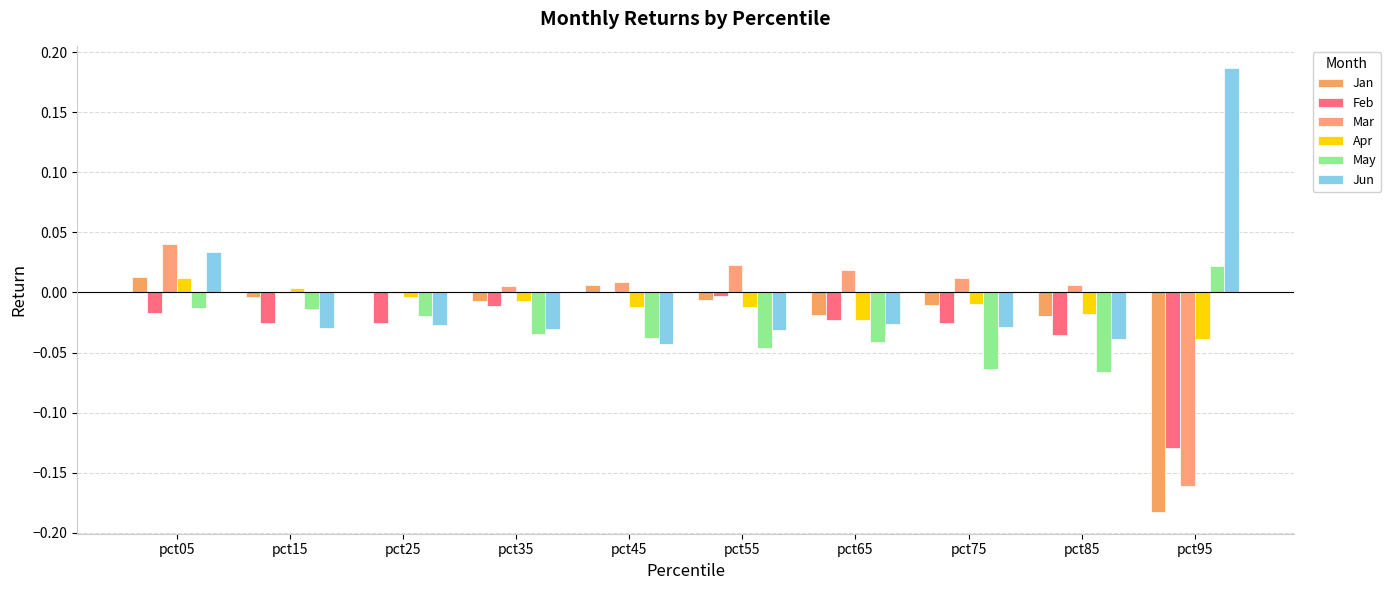

Are the bars horizontal?

No